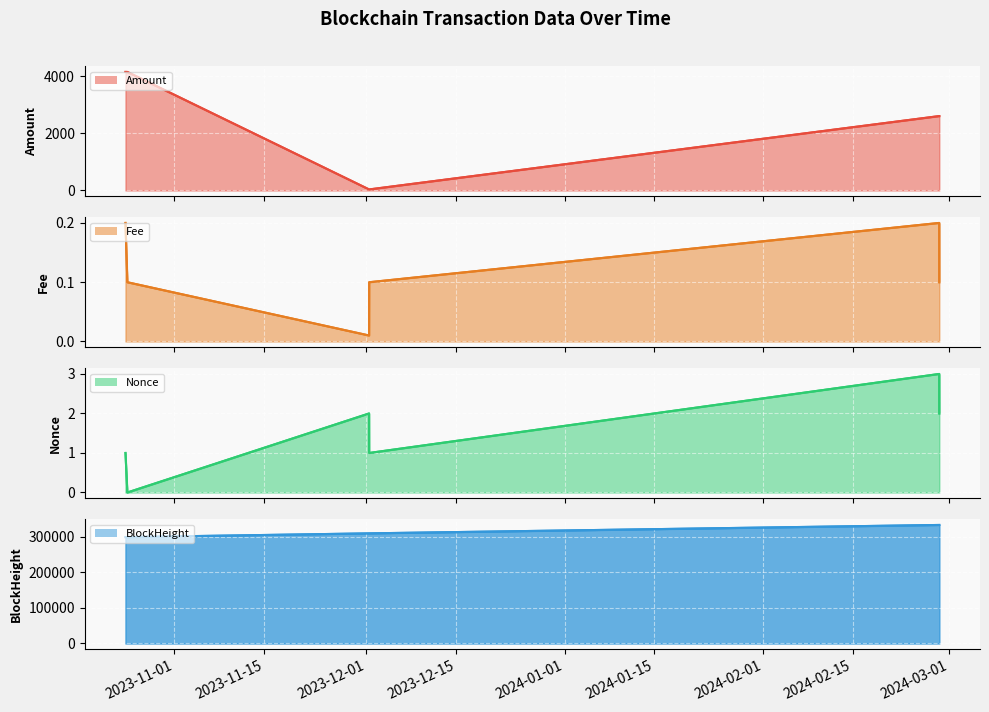

Reading left to right, what are all the values shown in this chart?

Amount line: 4147.4	4146.3	36.5	36.4	2602.8	2602.7
Fee line: 0.2	0.1	0.0	0.1	0.2	0.1
Nonce line: 1.0	0.0	2.0	1.0	3.0	2.0
BlockHeight line: 299386.0	299467.0	310057.0	310061.0	333720.0	333722.0